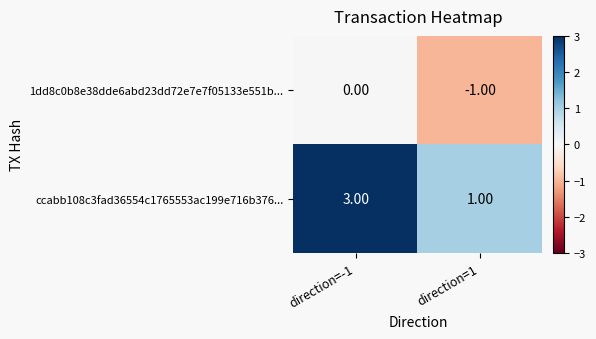

Which series has the largest total across all categories?

ccabb108c3fad36554c1765553ac199e716b376...